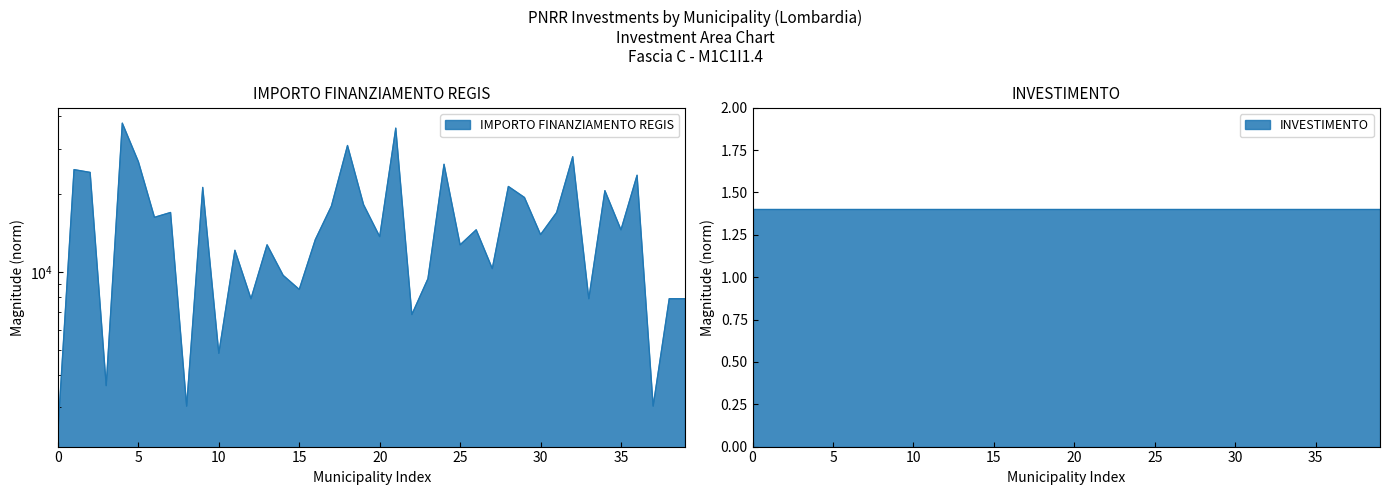

Is it true that the value at COCQUIO-TREVISAGO is 21245?

True